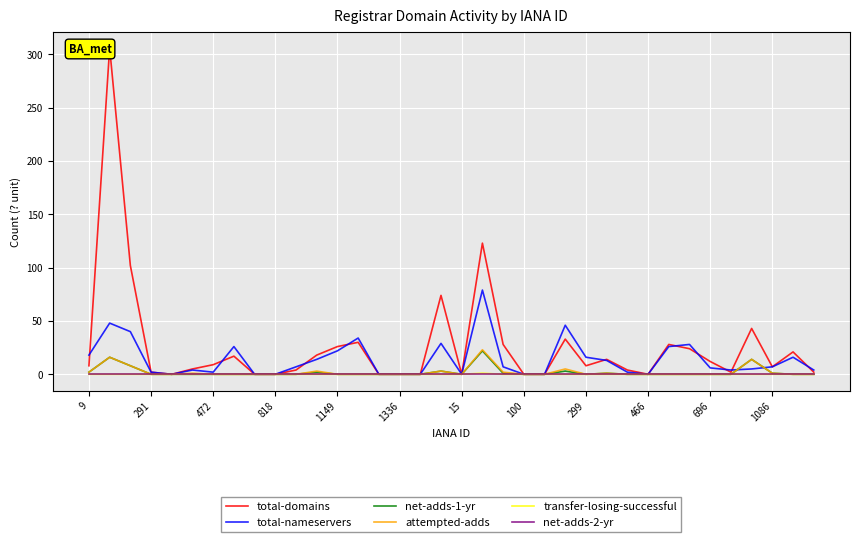

Is it true that total-nameservers equals -37 at 15?

False